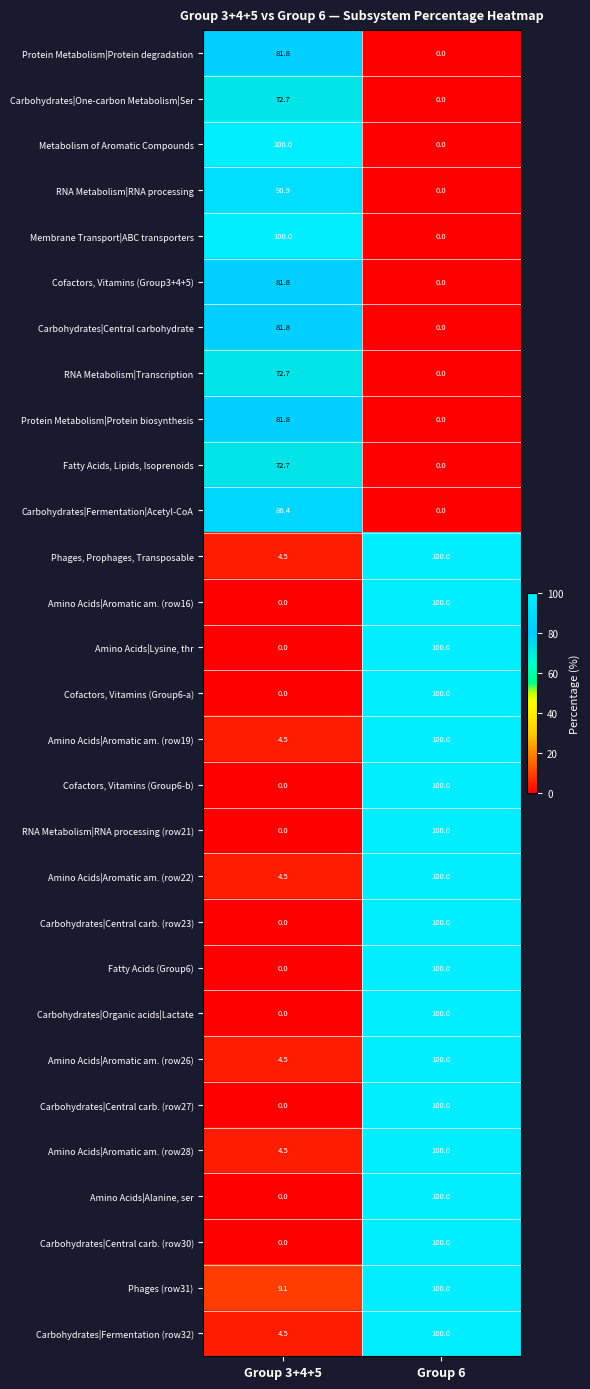

Which category has the lowest value in the Amino Acids|Aromatic am. (row22) series?

Group 3+4+5